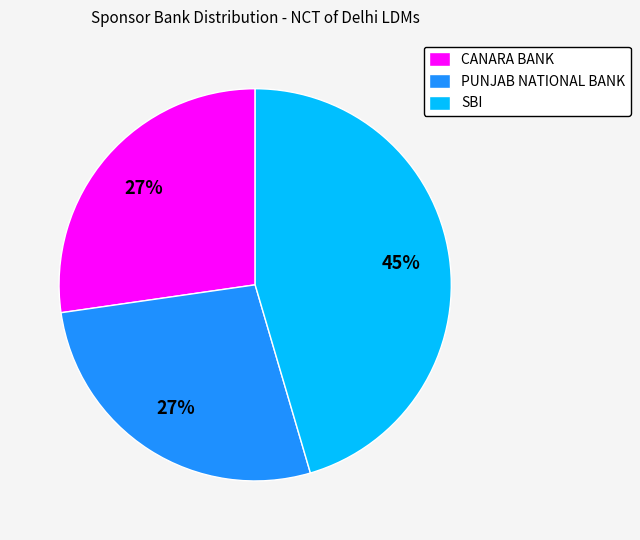

To the nearest percent, what is the average slice percentage?

33%